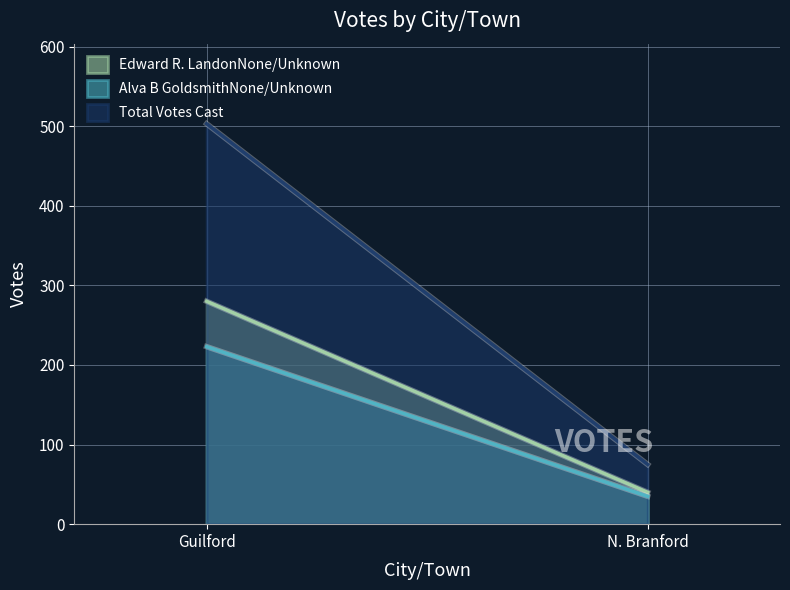

Reading right to left, list all the values displayed in this chart.

Edward R. LandonNone/Unknown: N. Branford=40	Guilford=280
Alva B GoldsmithNone/Unknown: N. Branford=35	Guilford=223
Total Votes Cast: N. Branford=75	Guilford=503